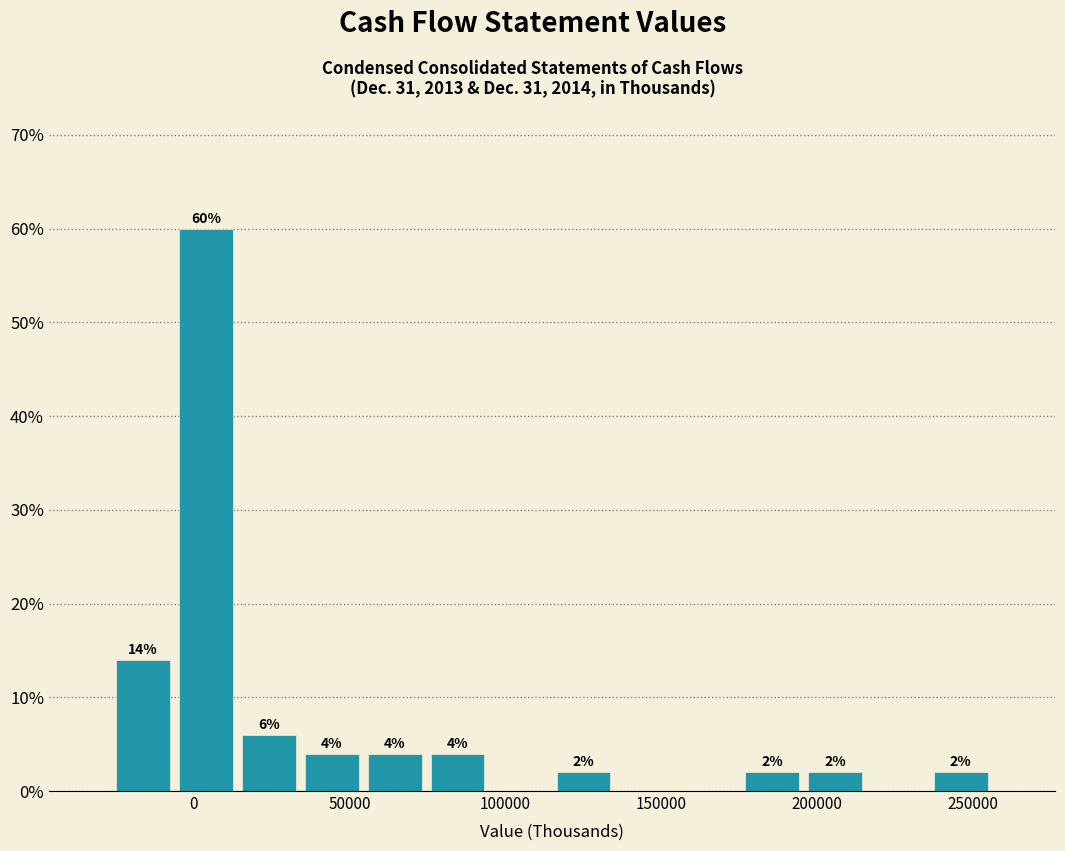

Over which range of the x-axis is the bar tallest?

-5000 to 15000